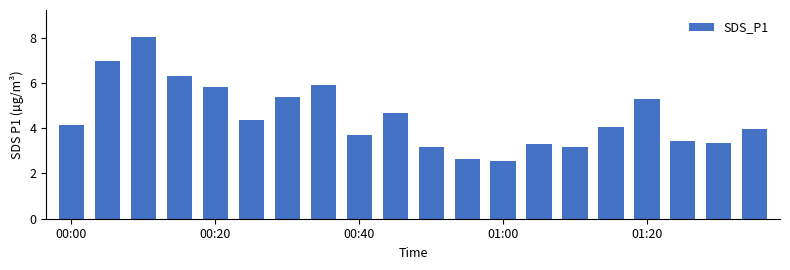

What is the sum of all values?

90.1